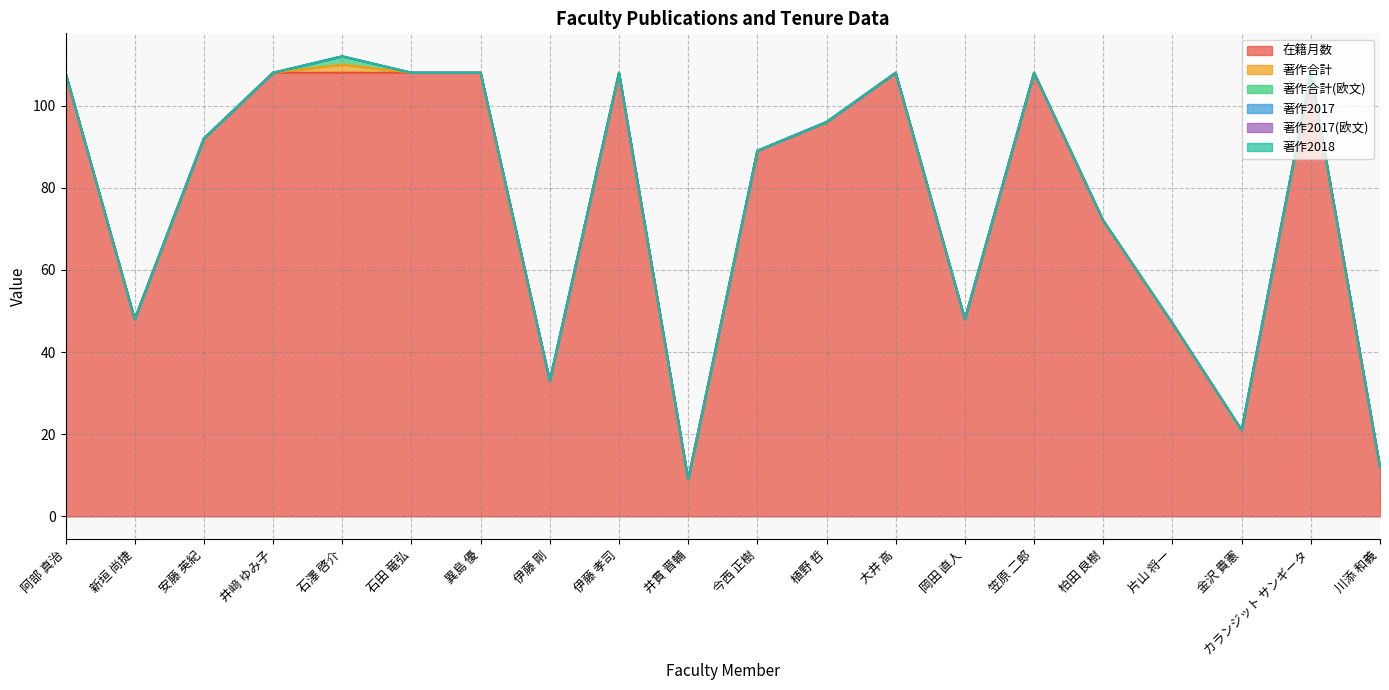

What is the sum of the 在籍月数 values at 今西 正樹 and 笠原 二郎?

197